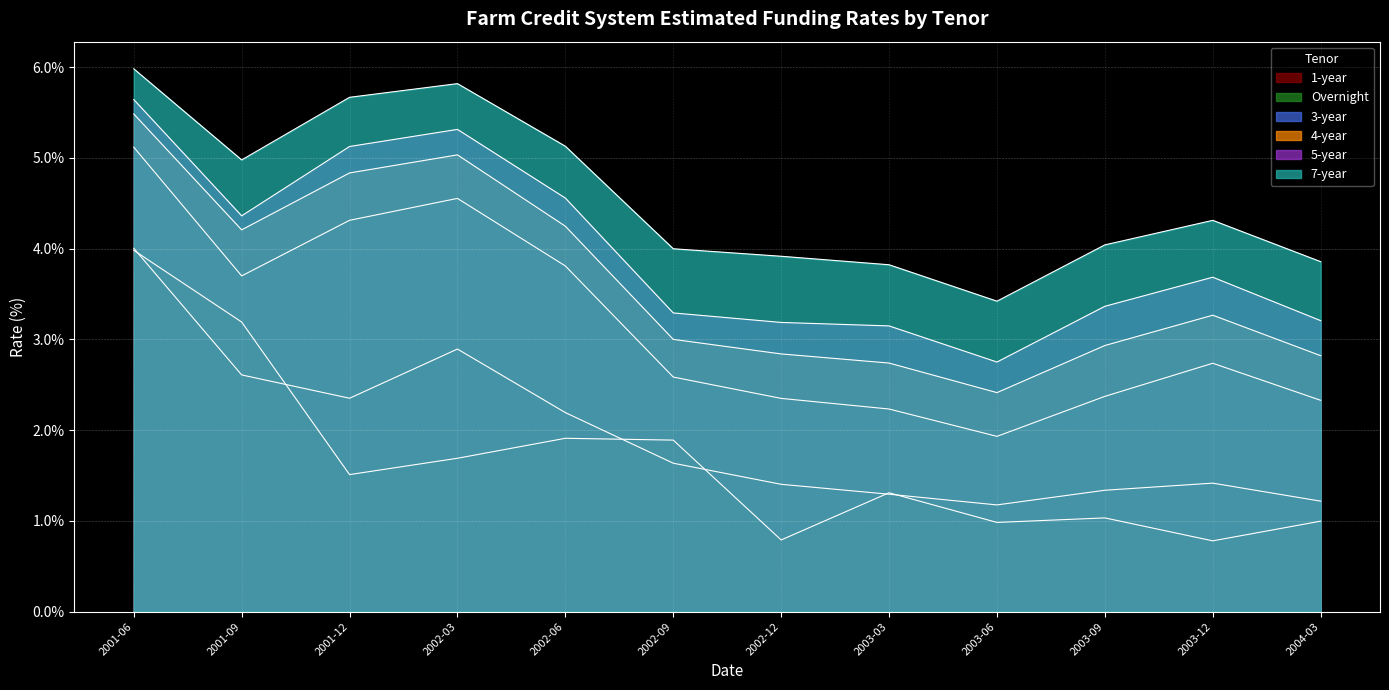

The value of 7-year at 2002-06 is 1.1. True or false?

False